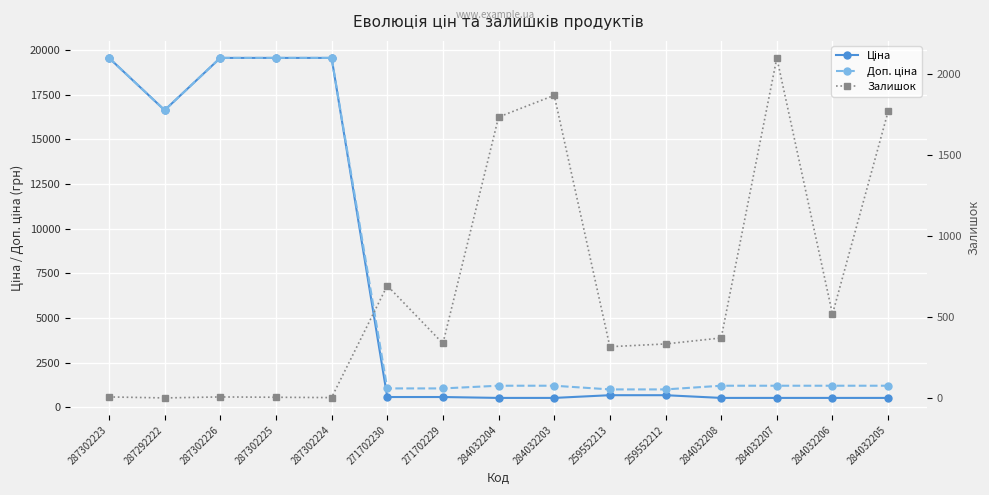

What is the label of the 11th point from the right?

287302224